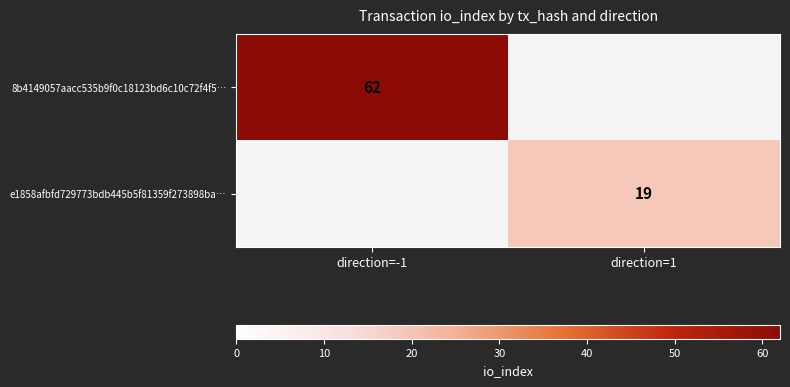

Is the value of e1858afbfd729773bdb445b5f81359f273898ba… at direction=1 greater than the value of 8b4149057aacc535b9f0c18123bd6c10c72f4f5… at direction=-1?

No